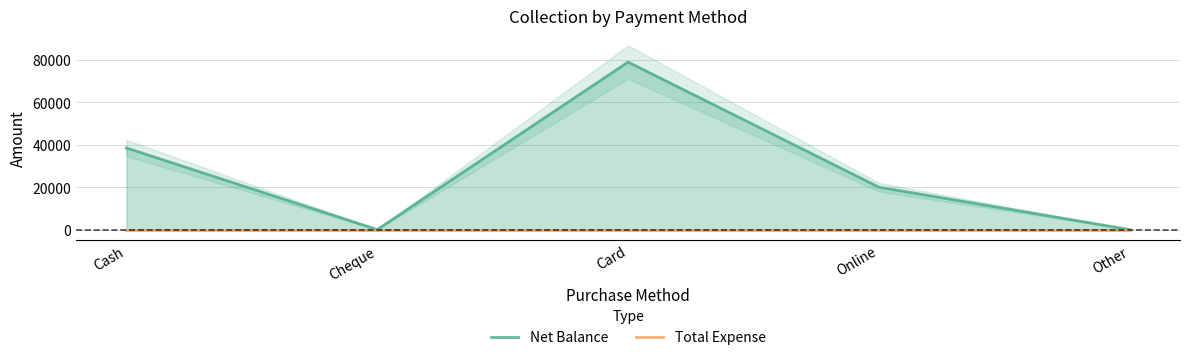

What position from the right is Online?

2